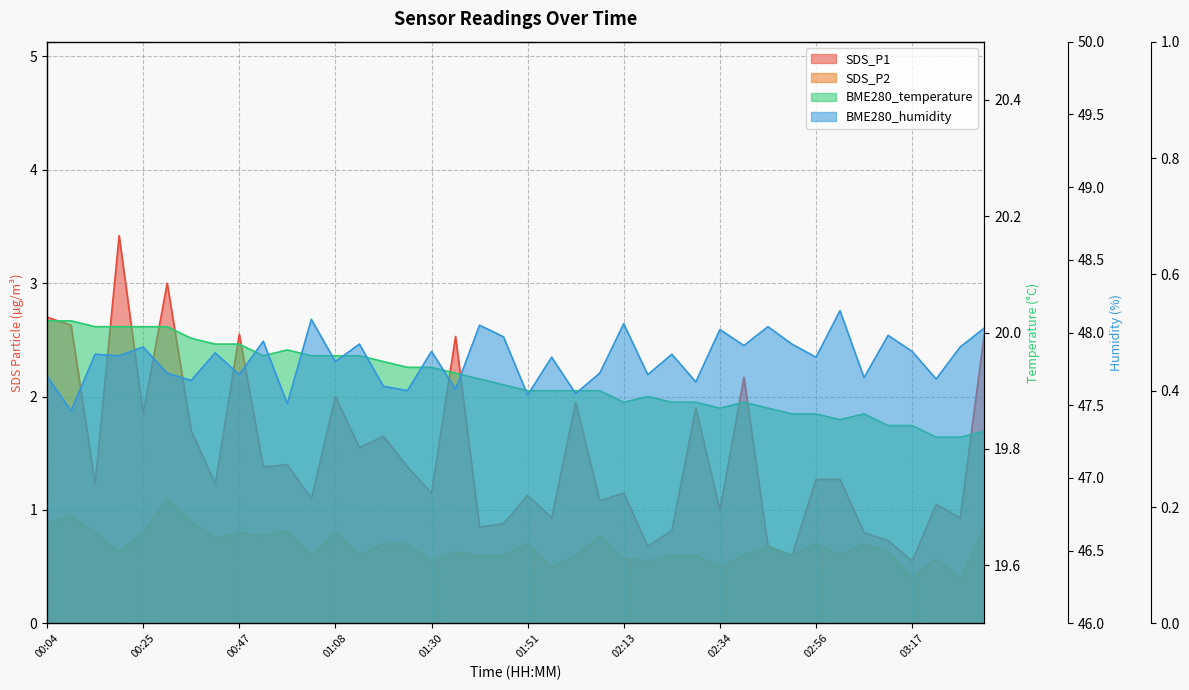

What is the difference between the highest and lowest values at 01:03?

47.5